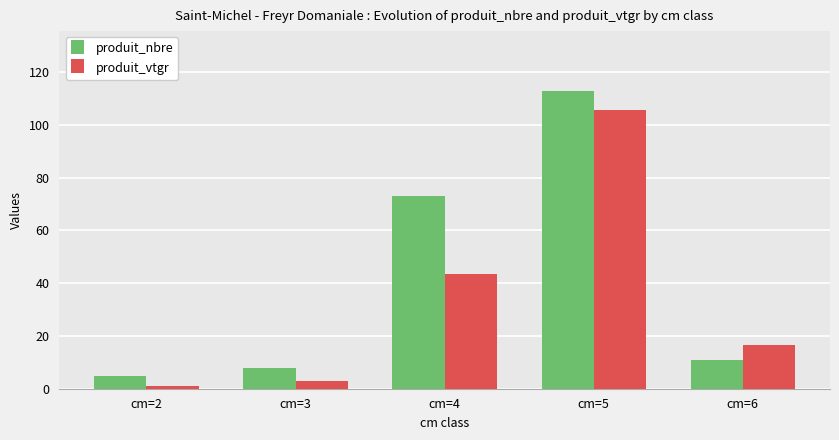

How many data points does each series have?

5